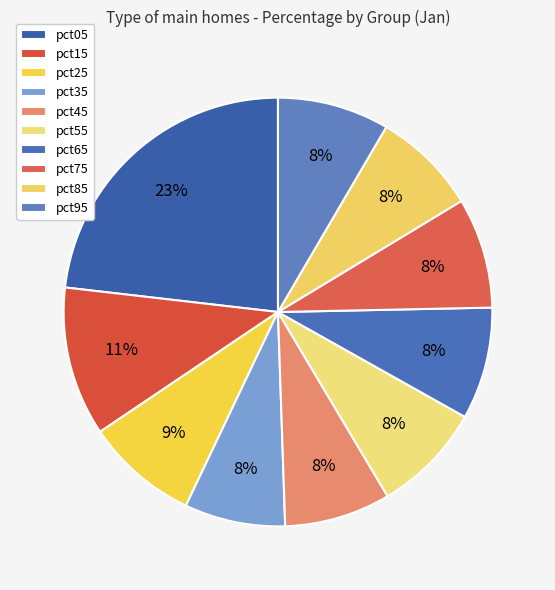

True or false: pct05 accounts for 12% of the total.

False